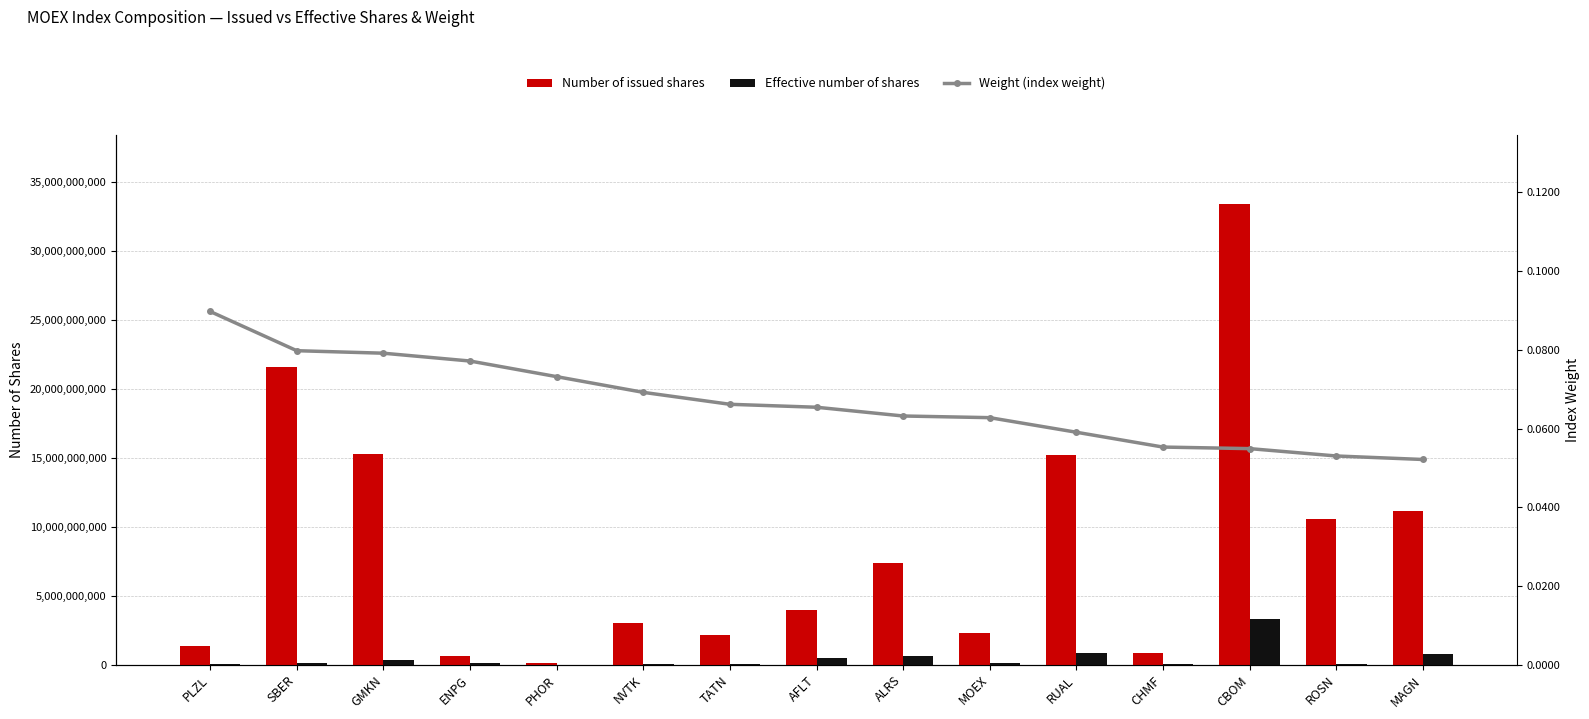

What are all the series names shown in the legend?

Number of issued shares, Effective number of shares, Weight (index weight)